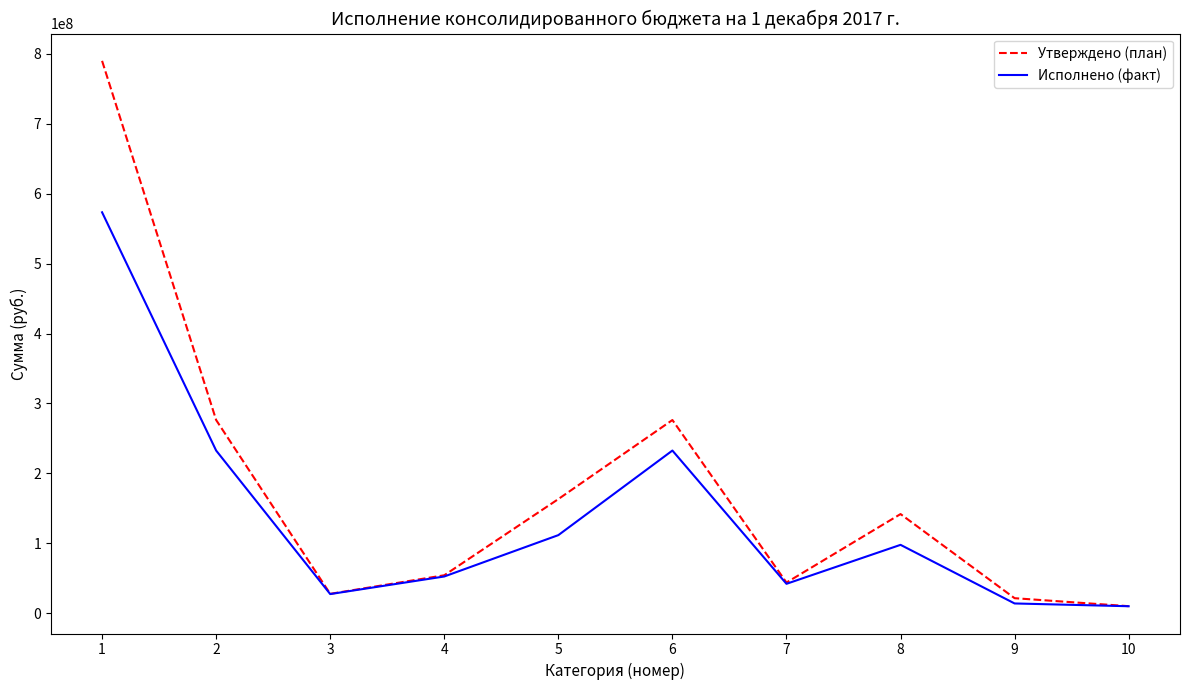

The value of Утверждено (план) at 4 is 18572601.0. True or false?

False